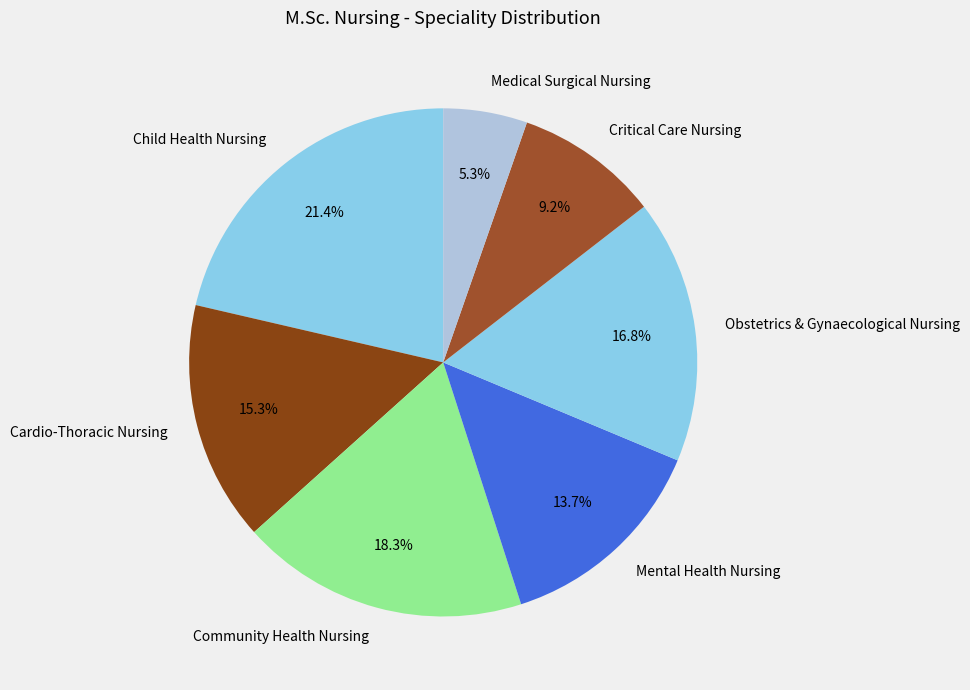

Rank the categories by value from lowest to highest.

Medical Surgical Nursing, Critical Care Nursing, Mental Health Nursing, Cardio-Thoracic Nursing, Obstetrics & Gynaecological Nursing, Community Health Nursing, Child Health Nursing